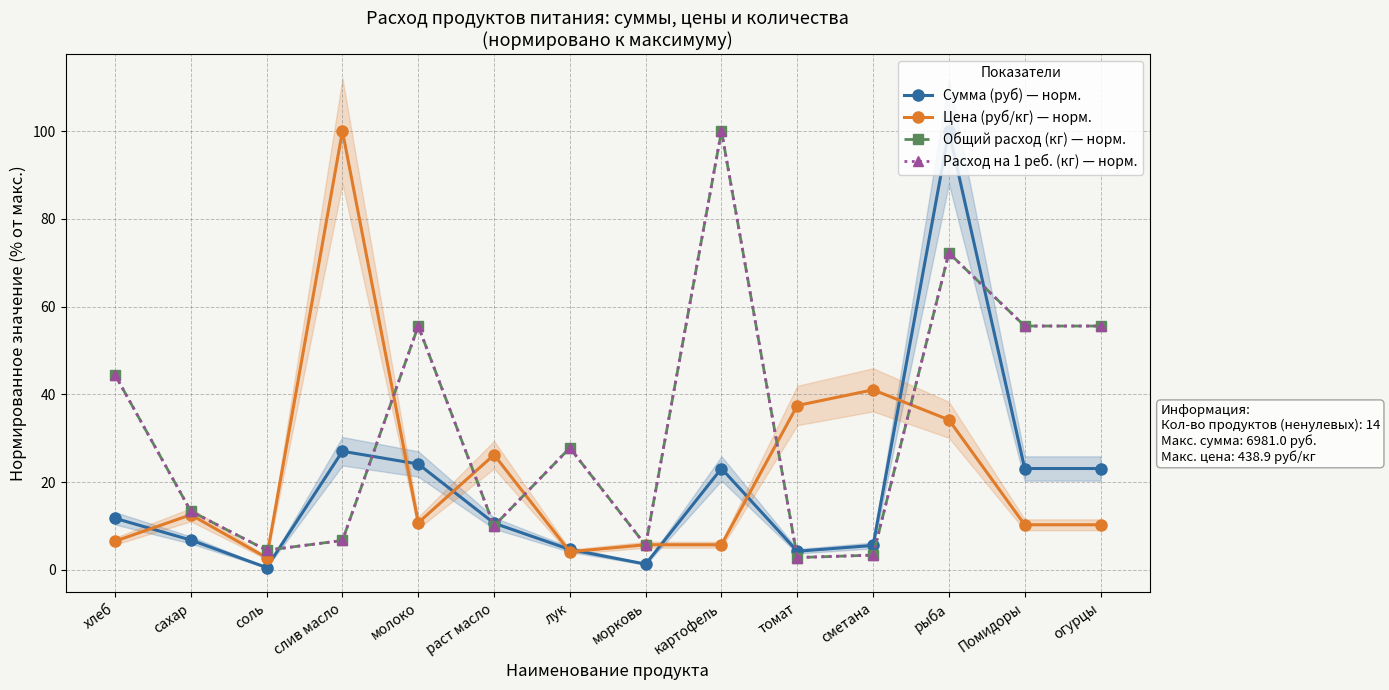

Where do Расход на 1 реб. (кг) — норм. and Цена (руб/кг) — норм. first cross each other?

соль and слив масло